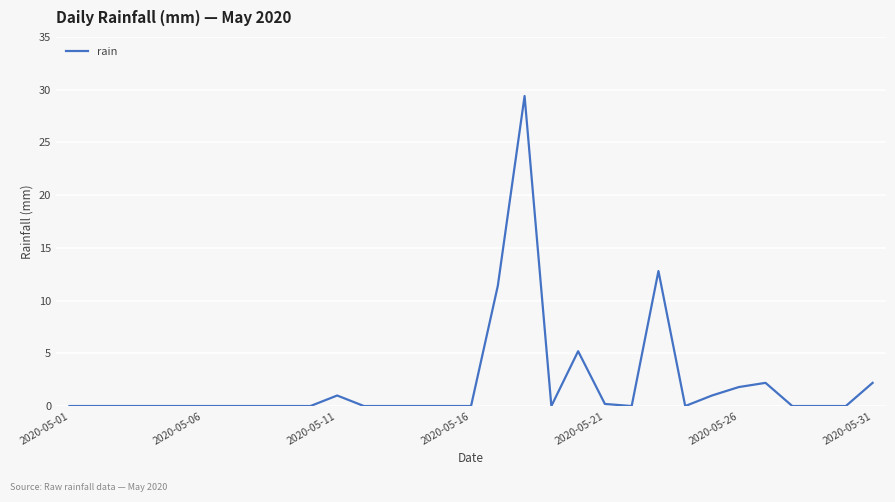

What is the greatest value displayed?

29.4